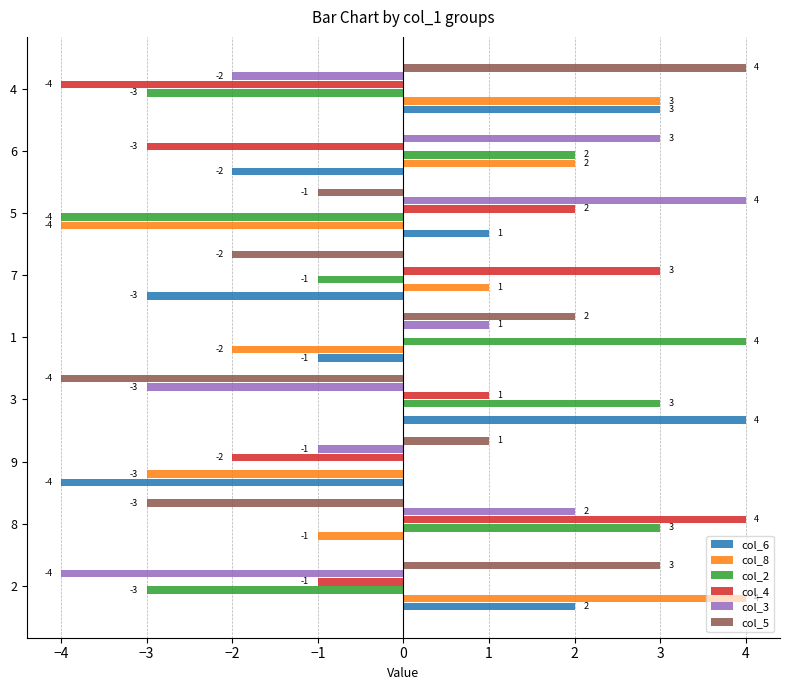

Is it true that col_2 equals 4 at 1?

True